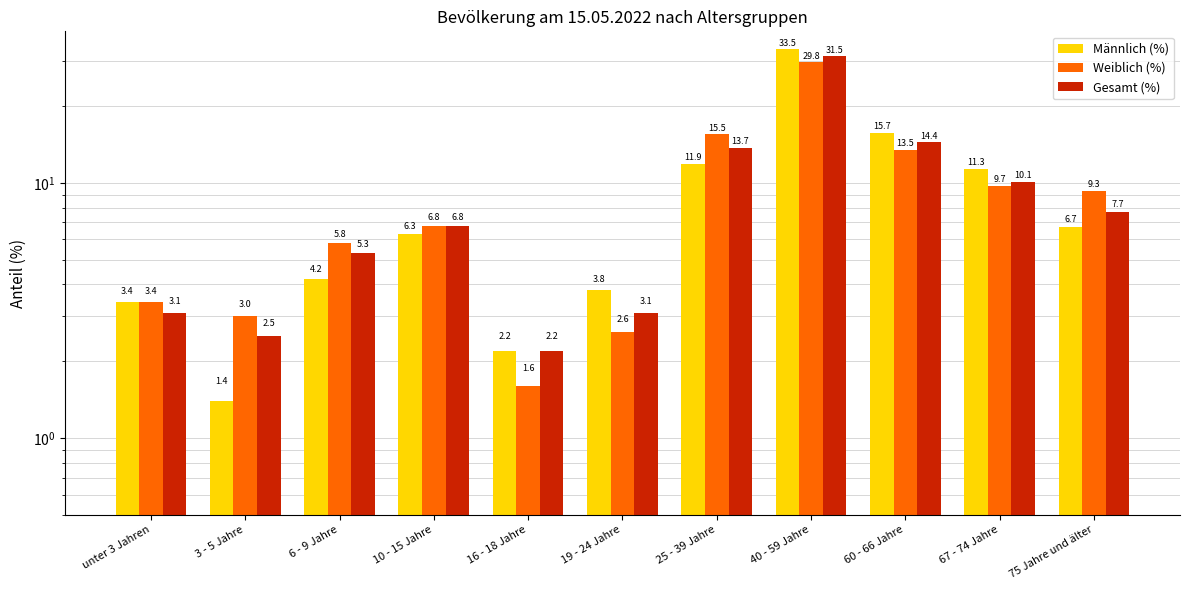

What are all the series names shown in the legend?

Männlich (%), Weiblich (%), Gesamt (%)